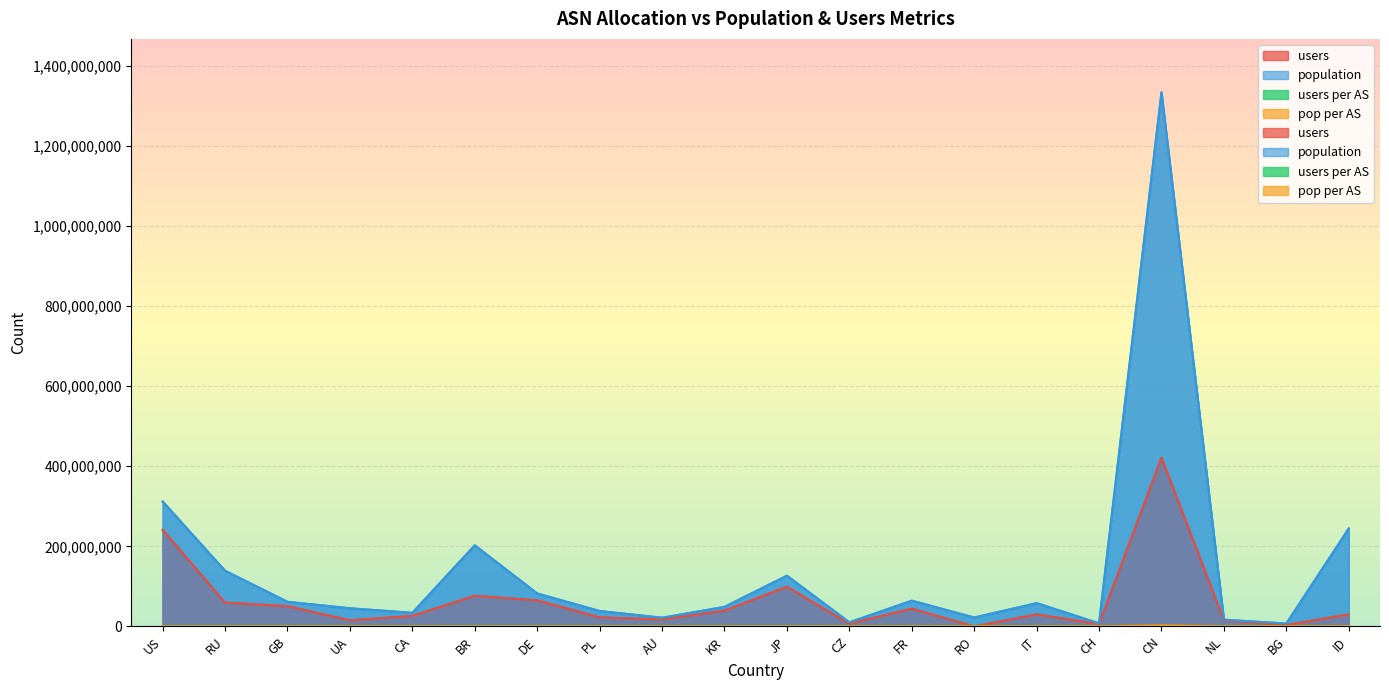

How many values in the pop per AS series exceed 34953?

9